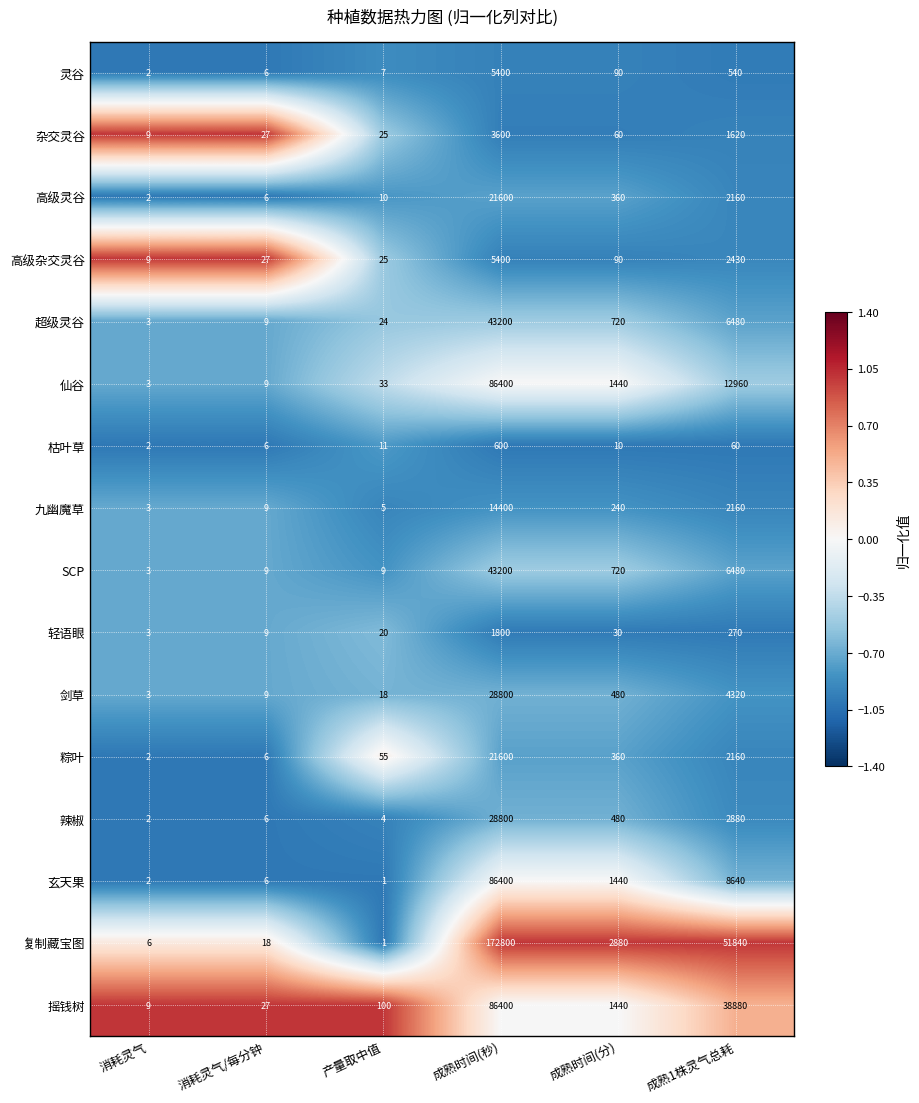

What is the greatest value displayed?

172800